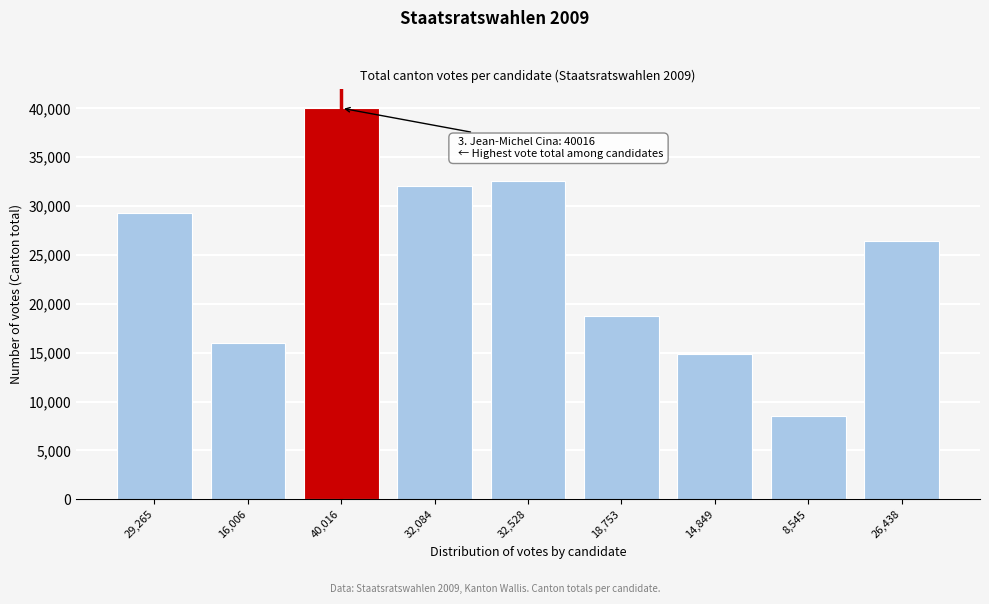

Reading left to right, extract all data points from this chart.

29,265=29265	16,006=16006	40,016=40016	32,084=32084	32,528=32528	18,753=18753	14,849=14849	8,545=8545	26,438=26438